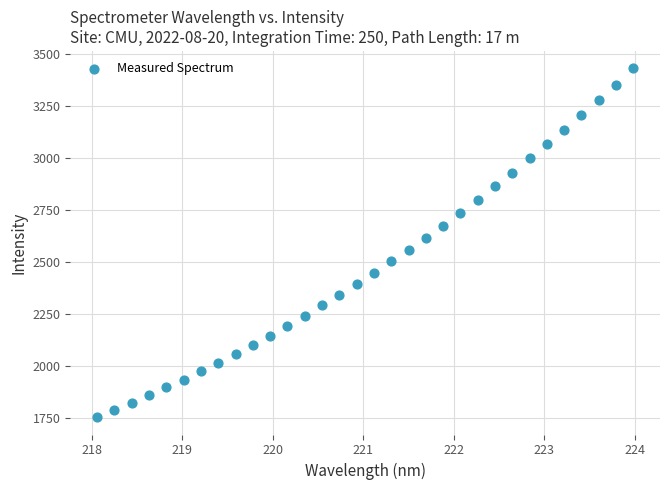

What is the range of X values (max minus min)?

5.9